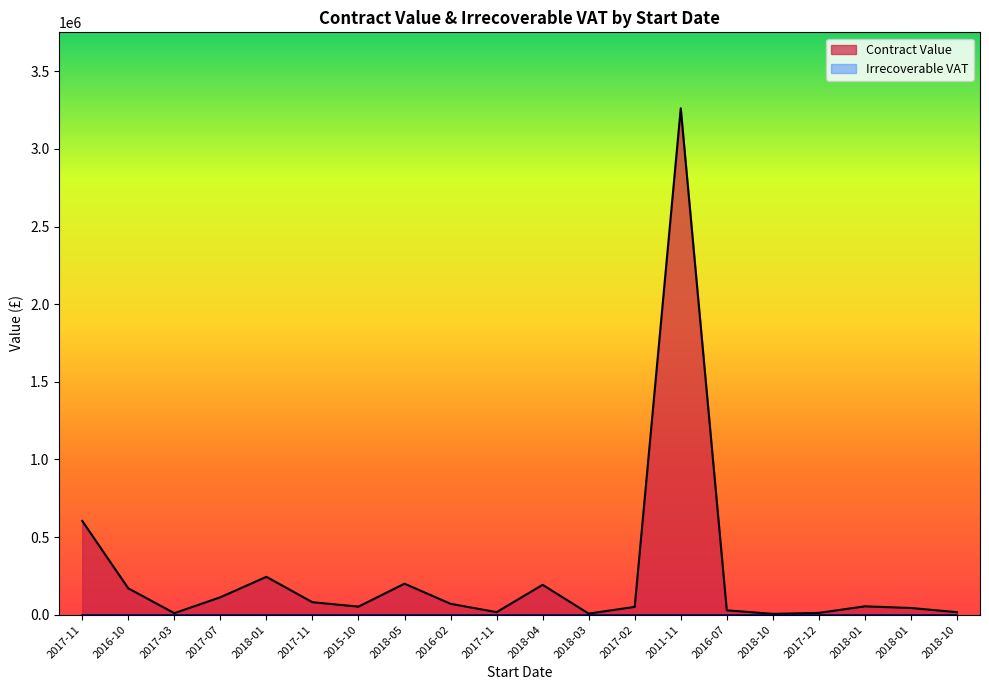

Where is the first local maximum?

2018-01